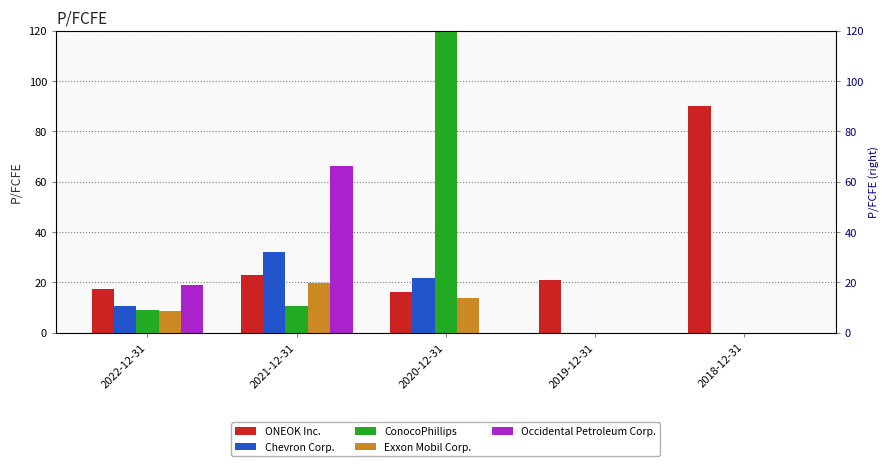

Which series has the largest range (max minus min)?

ConocoPhillips